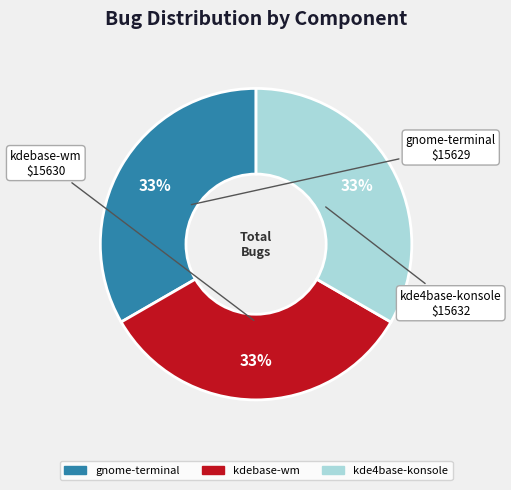

Do gnome-terminal and kde4base-konsole together represent more than half of the pie?

Yes